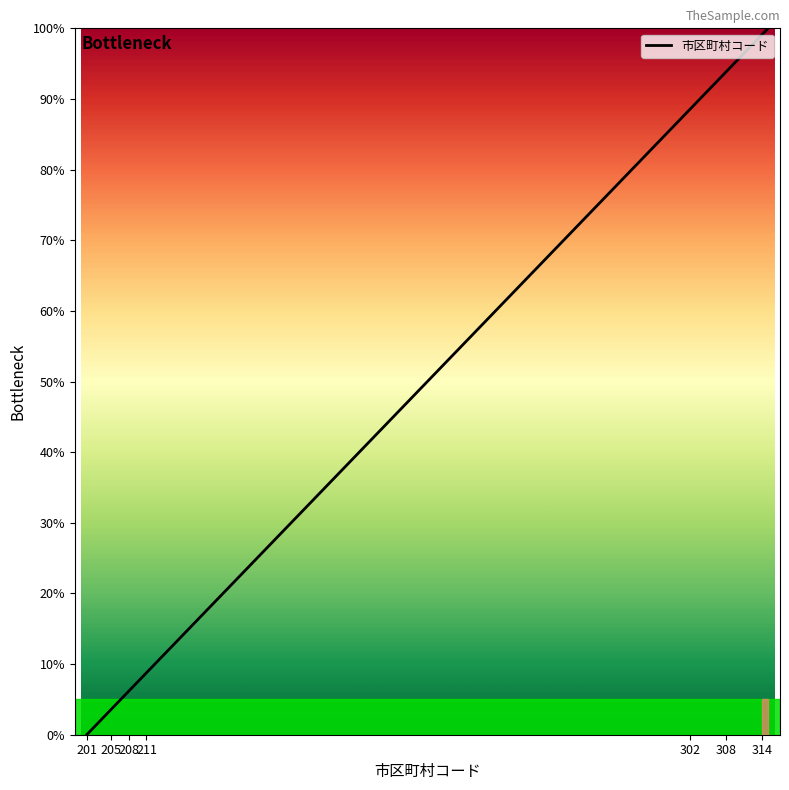

What is the difference between the maximum and second lowest values?

99.1